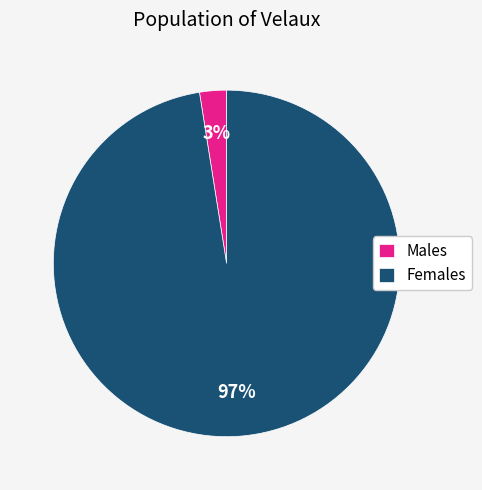

True or false: Males accounts for 3% of the total.

True